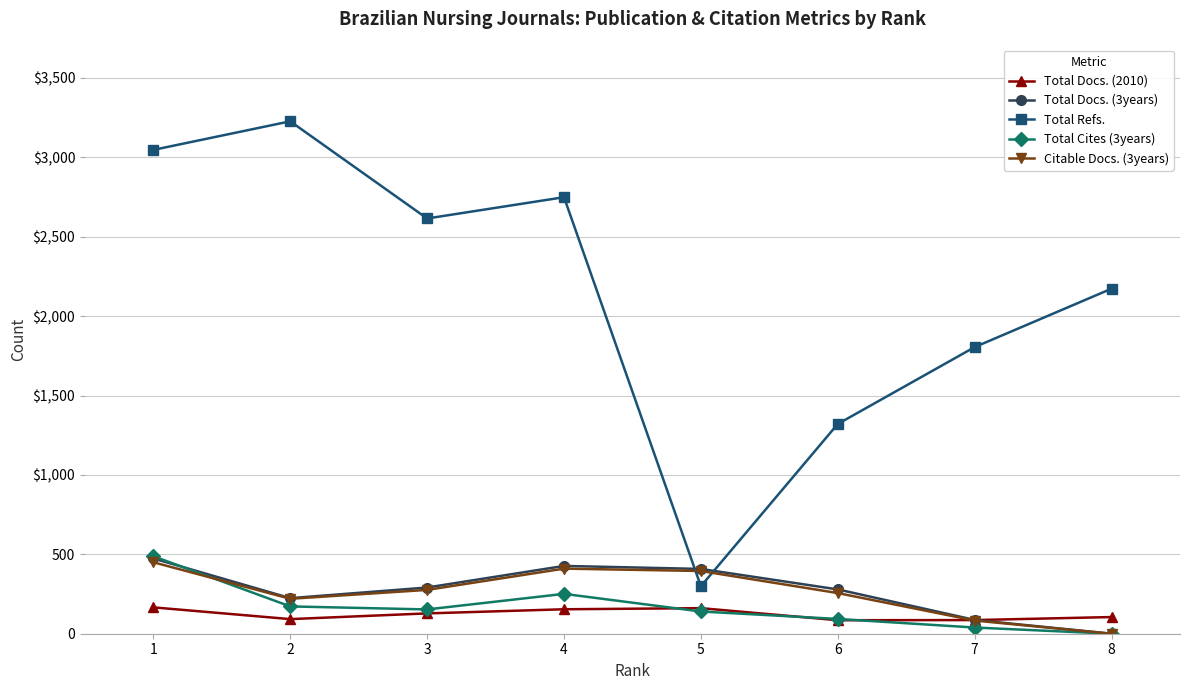

What is the sum of all Total Docs. (2010) values?

977